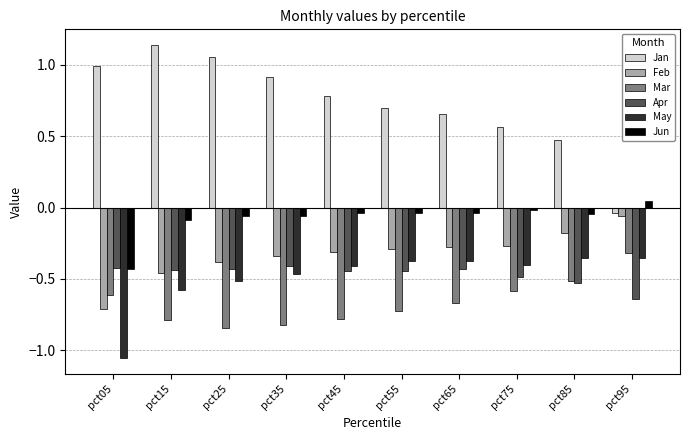

Count the number of categories in the chart.

10